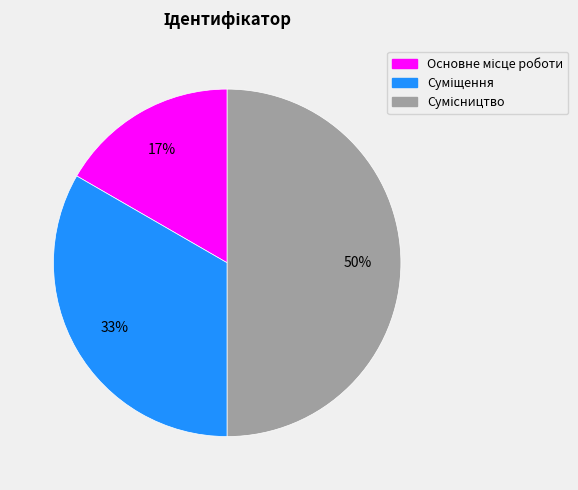

To the nearest percent, what is the average slice percentage?

33%